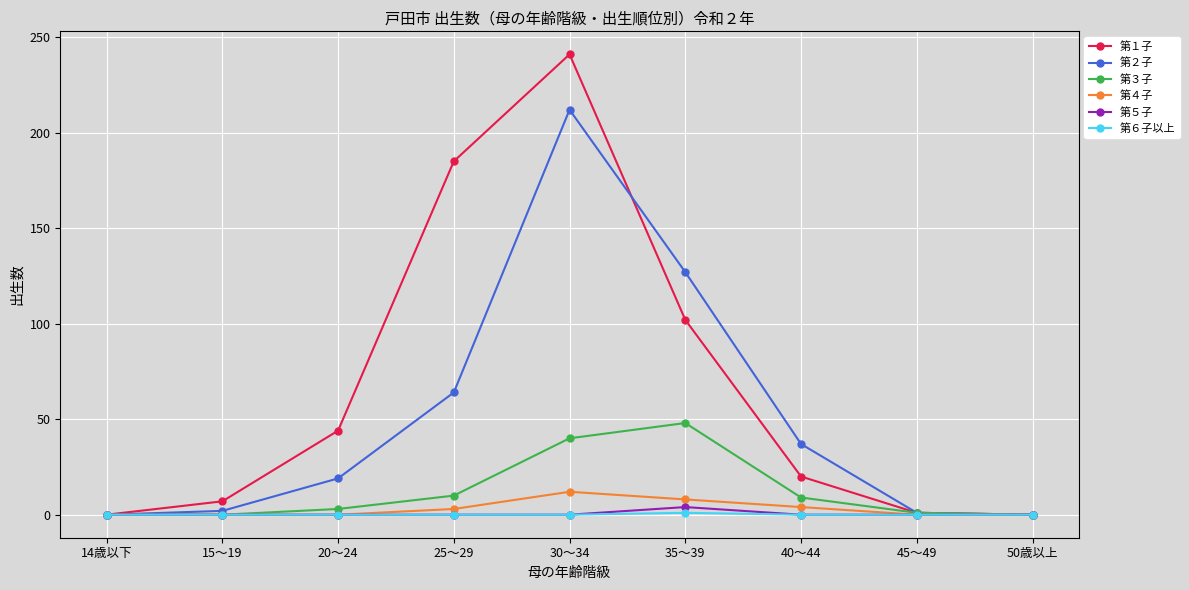

Which series has the largest total across all categories?

第１子